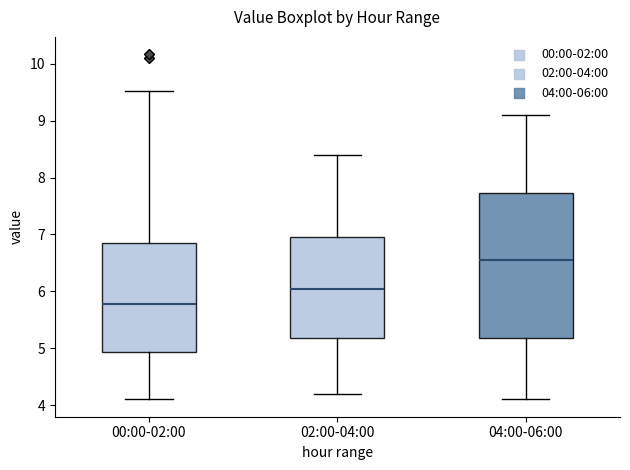

Where is the lower edge of the box for 04:00-06:00 on the y-axis? The values are not printed on the chart, so give them approximately, as read against the axis.

5.2